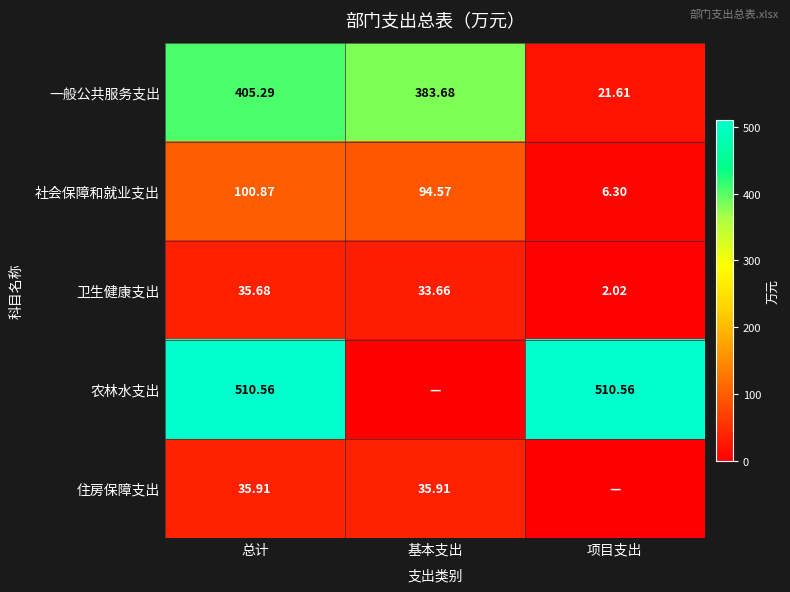

At which label does 卫生健康支出 first exceed 33?

总计